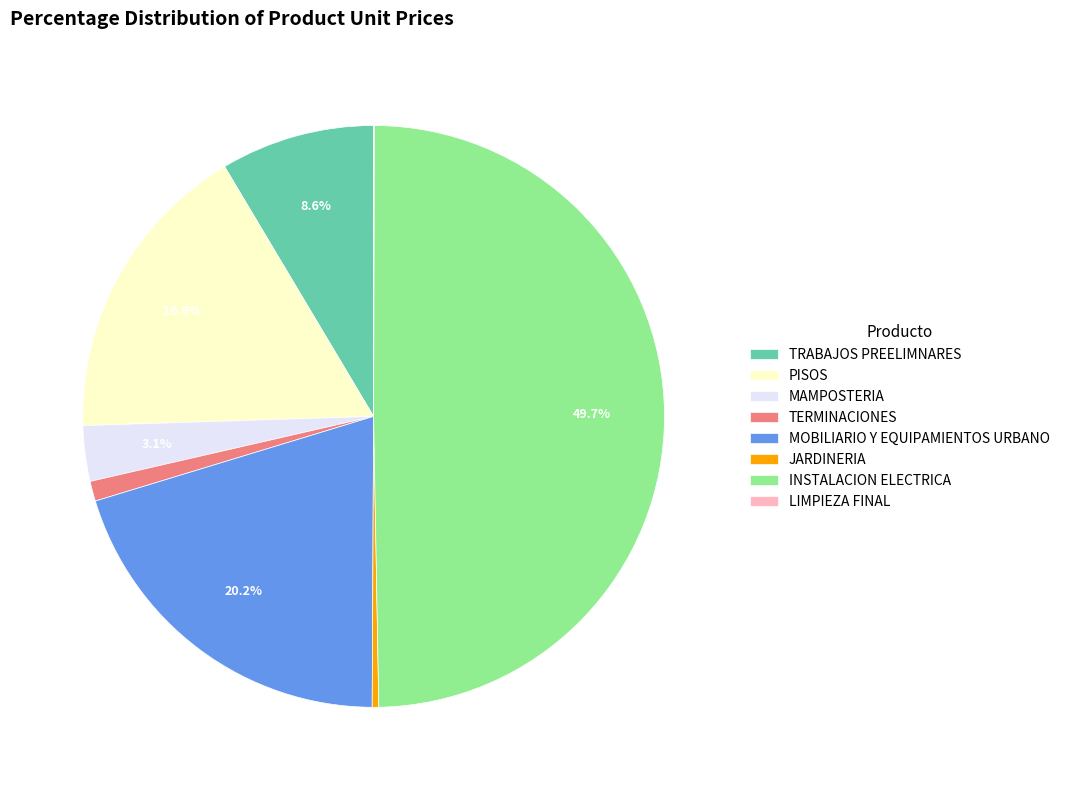

Does MAMPOSTERIA represent more than half of the total?

No